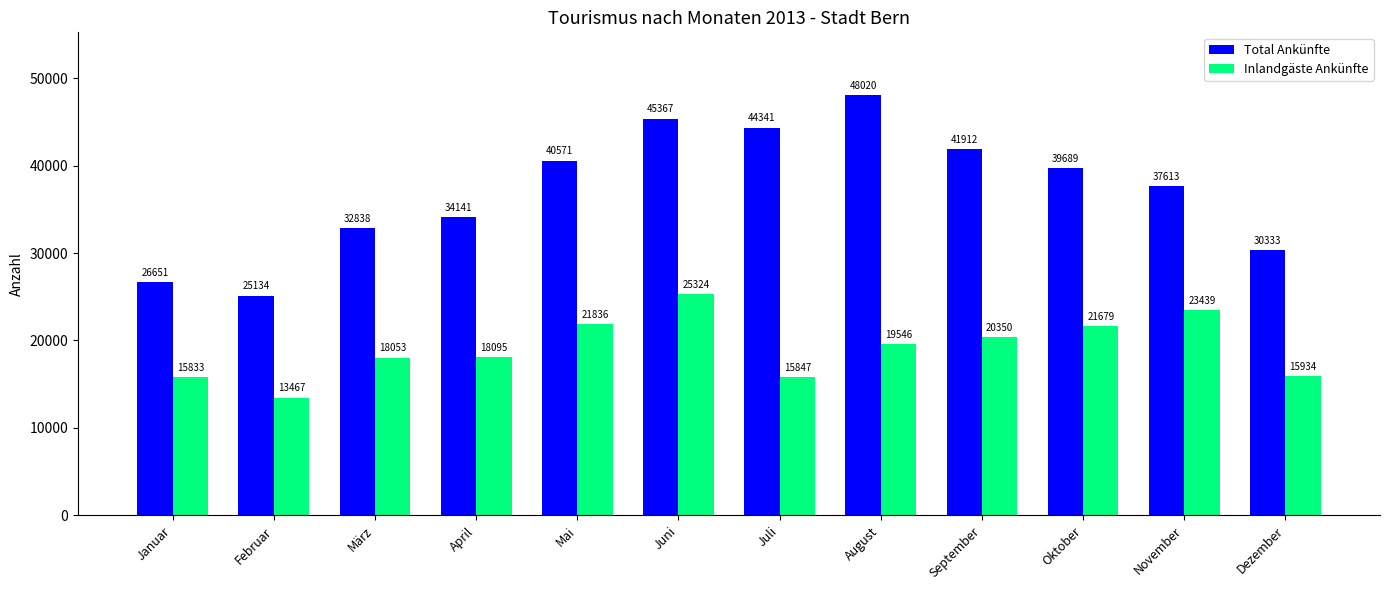

Rank the series by their maximum value, from lowest to highest.

Inlandgäste Ankünfte, Total Ankünfte